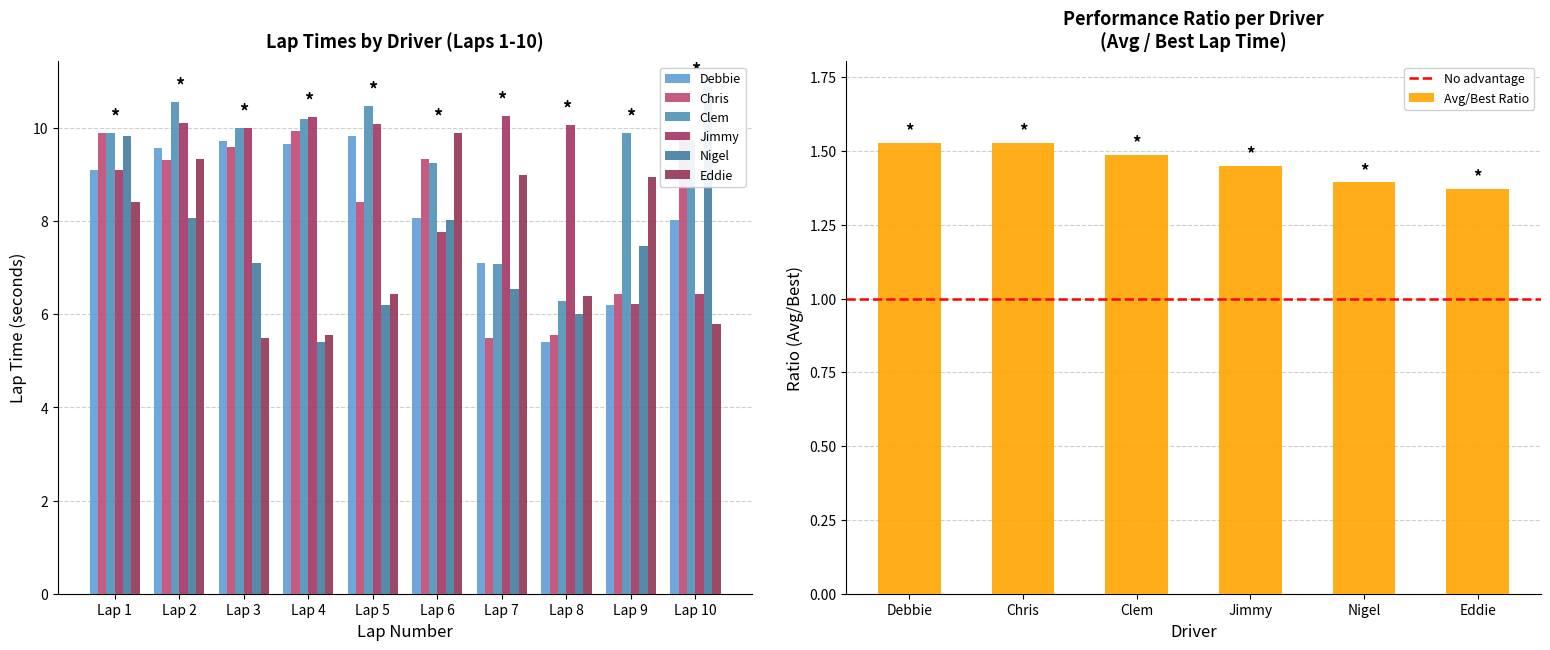

Which series has the largest total across all categories?

Clem